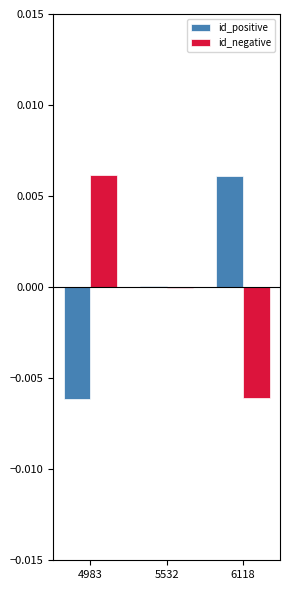

How many distinct data groups are displayed?

2